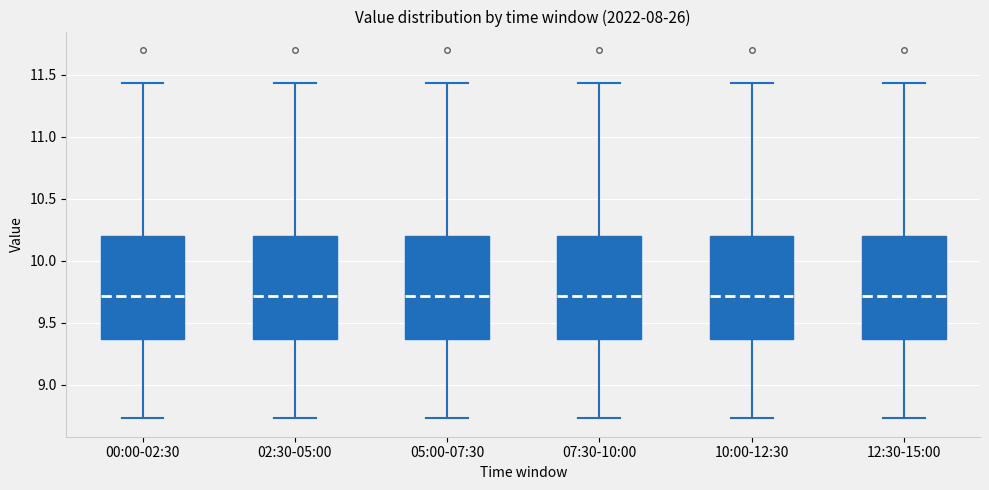

Where does the median line of the box for 05:00-07:30 sit on the y-axis? The values are not printed on the chart, so give them approximately, as read against the axis.

9.70